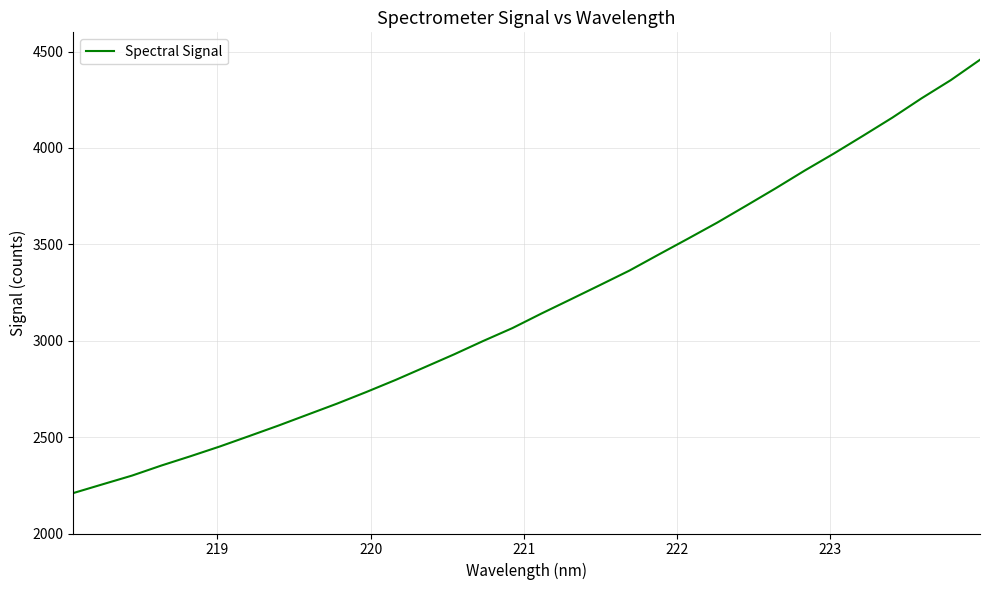

How many lines are shown in the chart?

1